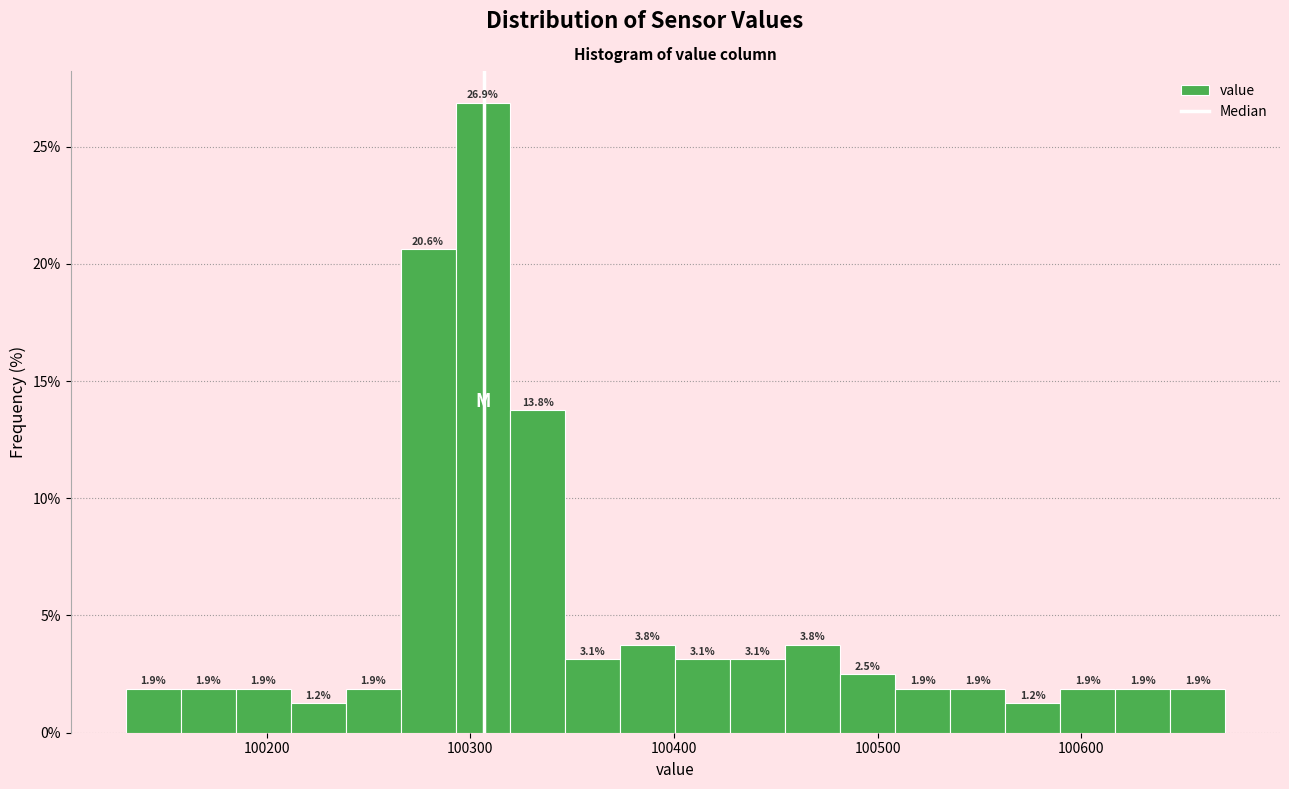

Around what value on the x-axis is the tallest bar? Give the approximate position of its centre, as read against the axis.

100310